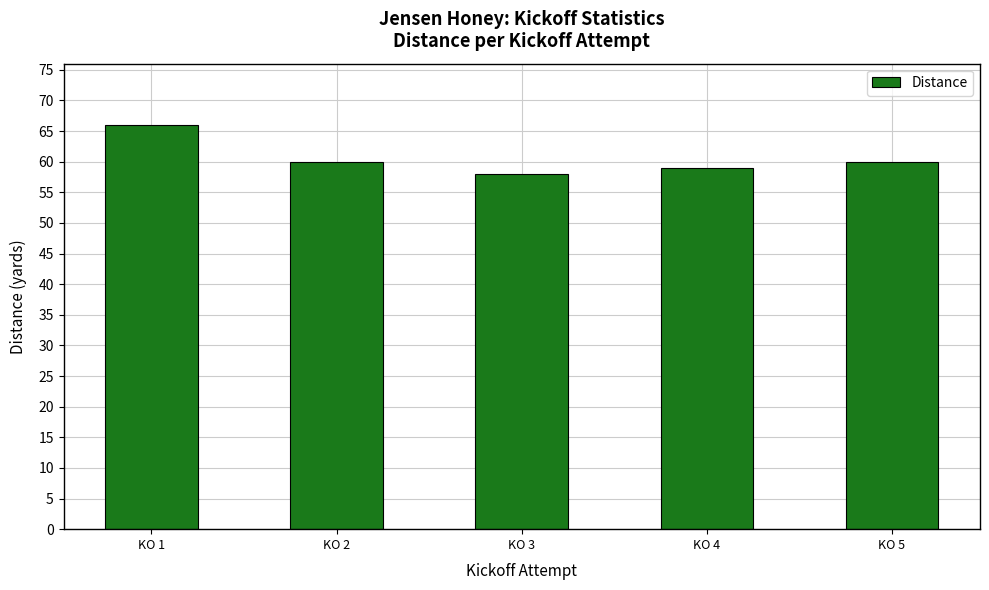

How many bars are there in total?

5